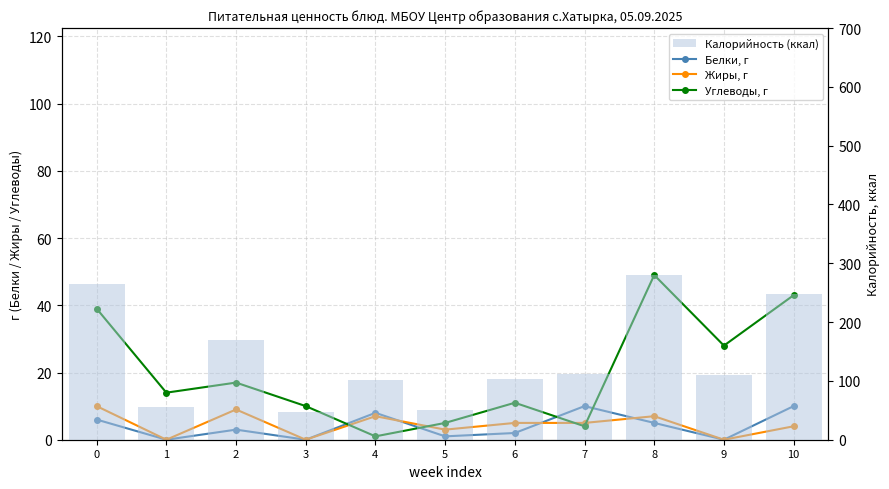

What is the difference between the maximum and second lowest values in the Белки, г series?

10